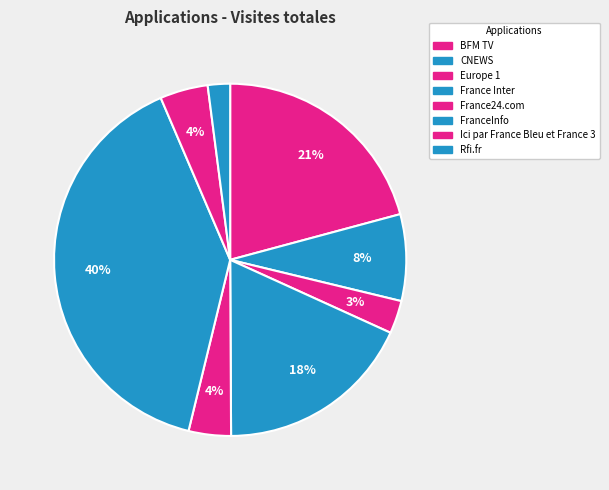

To the nearest percent, what percentage of the pie is FranceInfo?

40%